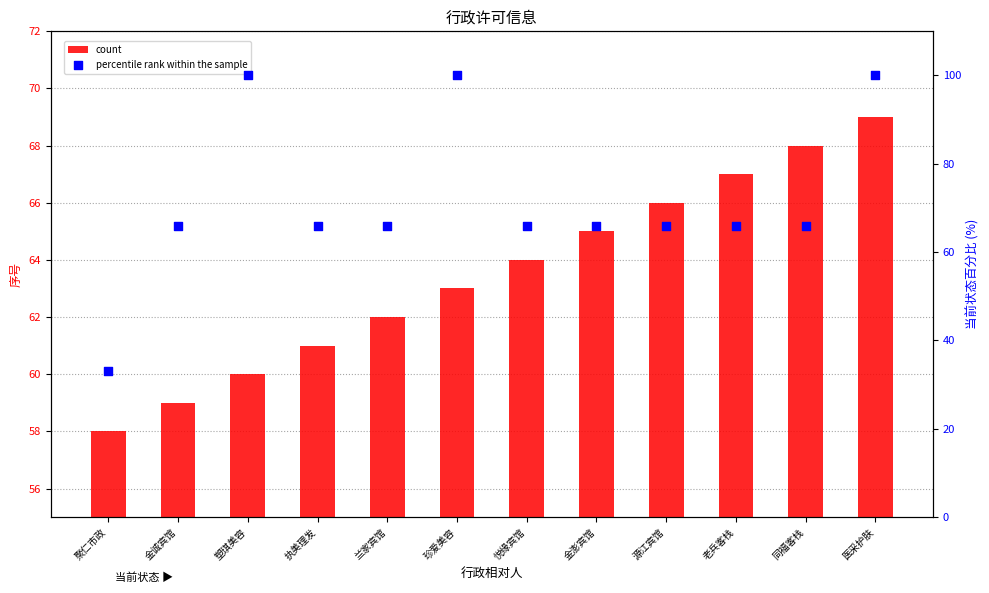

Which series contains the lowest Y value?

percentile rank within the sample